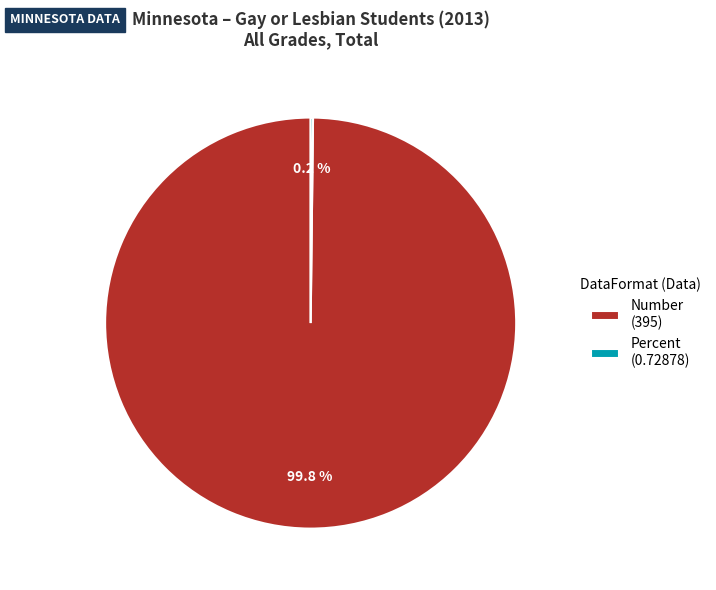

Does any single category account for the majority?

Yes